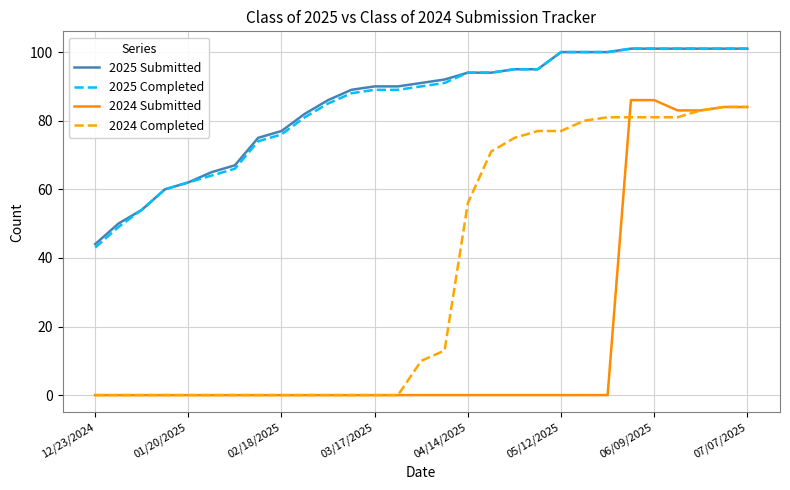

Reading left to right, transcribe all the data shown in this chart.

2025 Submitted: 44	50	54	60	62	65	67	75	77	82	86	89	90	90	91	92	94	94	95	95	100	100	100	101	101	101	101	101	101
2025 Completed: 43	49	54	60	62	64	66	74	76	81	85	88	89	89	90	91	94	94	95	95	100	100	100	101	101	101	101	101	101
2024 Submitted: 0	0	0	0	0	0	0	0	0	0	0	0	0	0	0	0	0	0	0	0	0	0	0	86	86	83	83	84	84
2024 Completed: 0	0	0	0	0	0	0	0	0	0	0	0	0	0	10	13	56	71	75	77	77	80	81	81	81	81	83	84	84